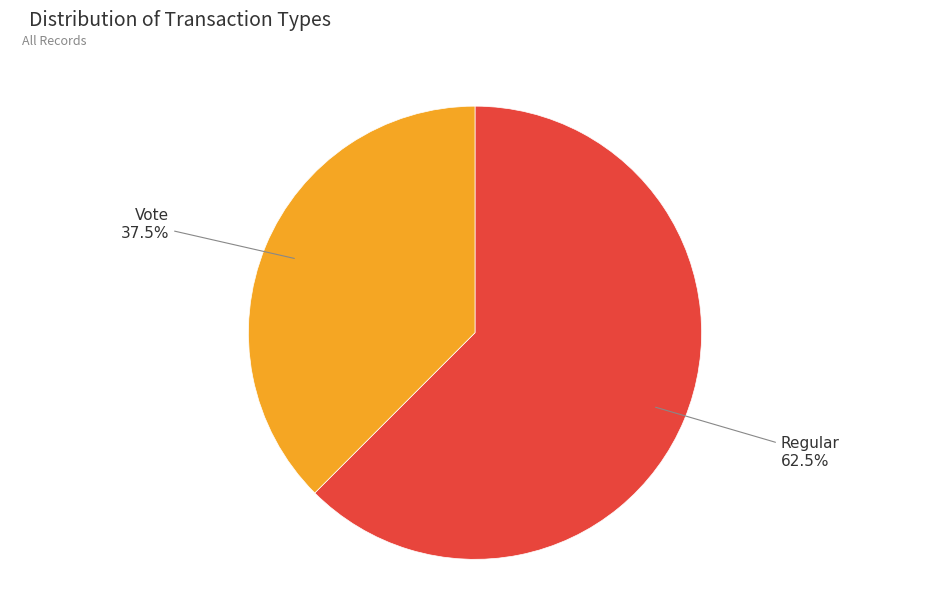

Is there any slice that represents more than half of the pie?

Yes